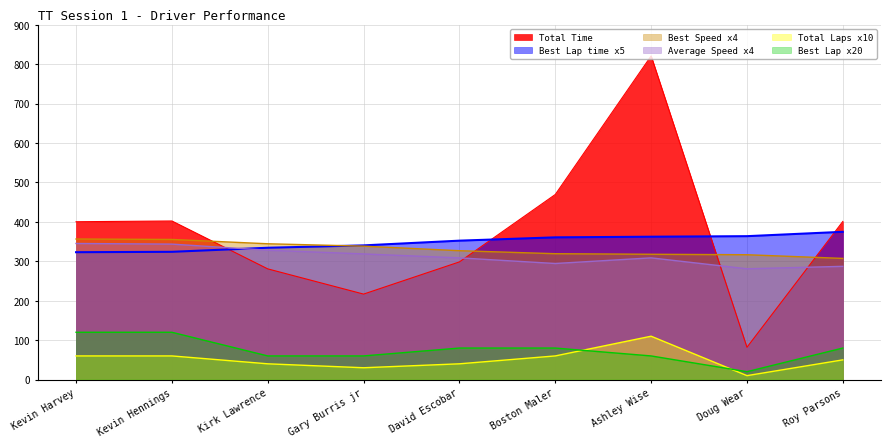

Where is Best Lap nearest to the value 70?

Kirk Lawrence